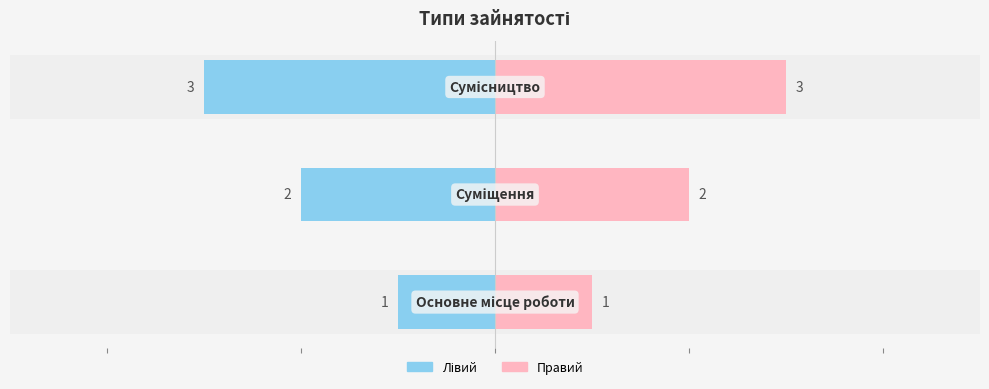

What is the sum of the values at Сумісництво and Основне місце роботи?

4